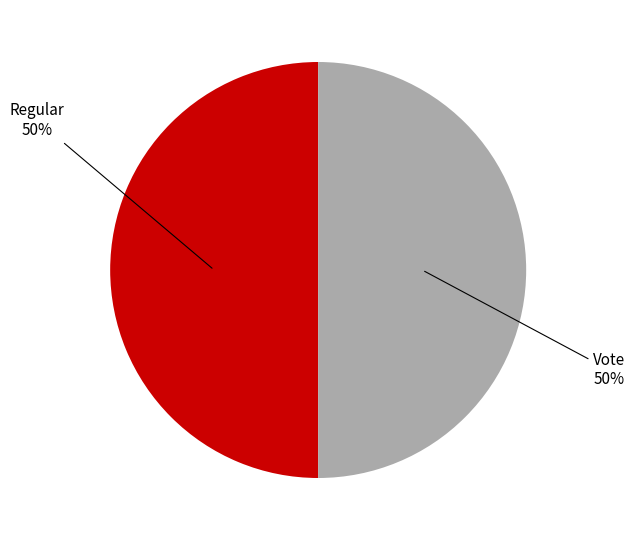

Count the number of slices in the pie.

2